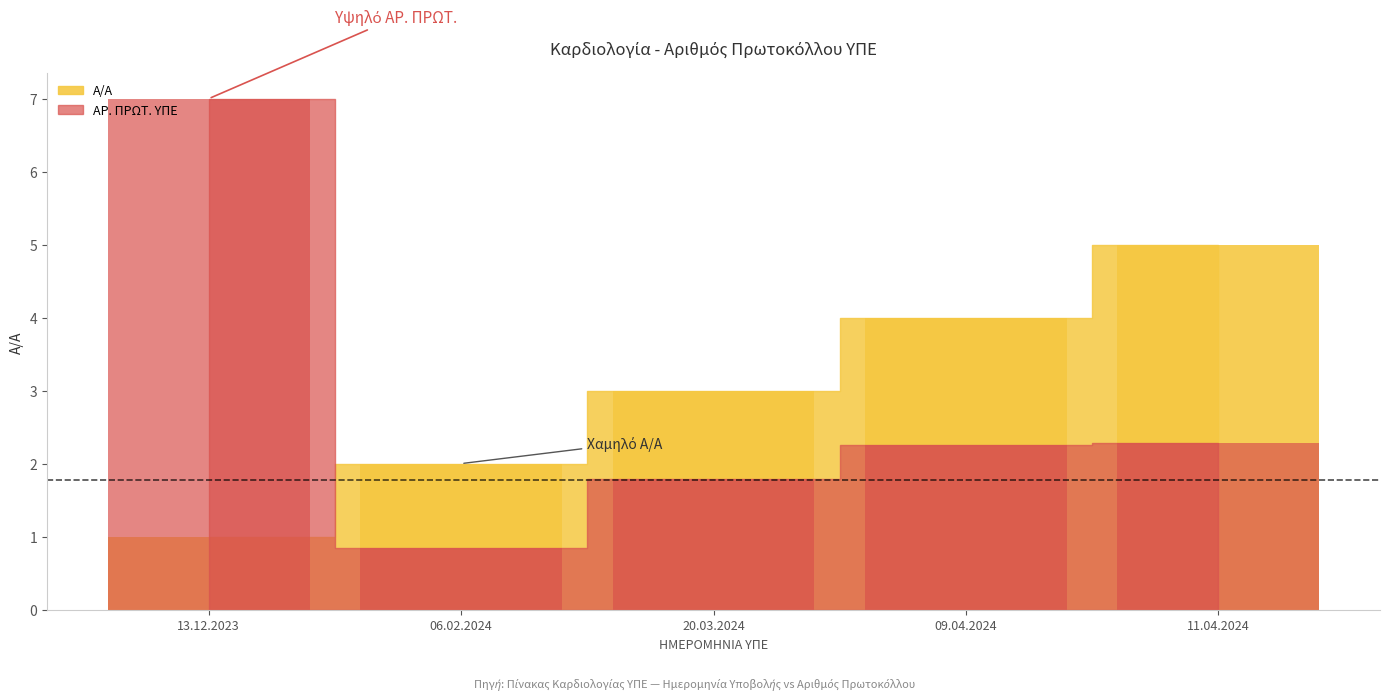

Is it true that ΑΡ. ΠΡΩΤ. ΥΠΕ equals 1.8 at 20.03.2024?

True